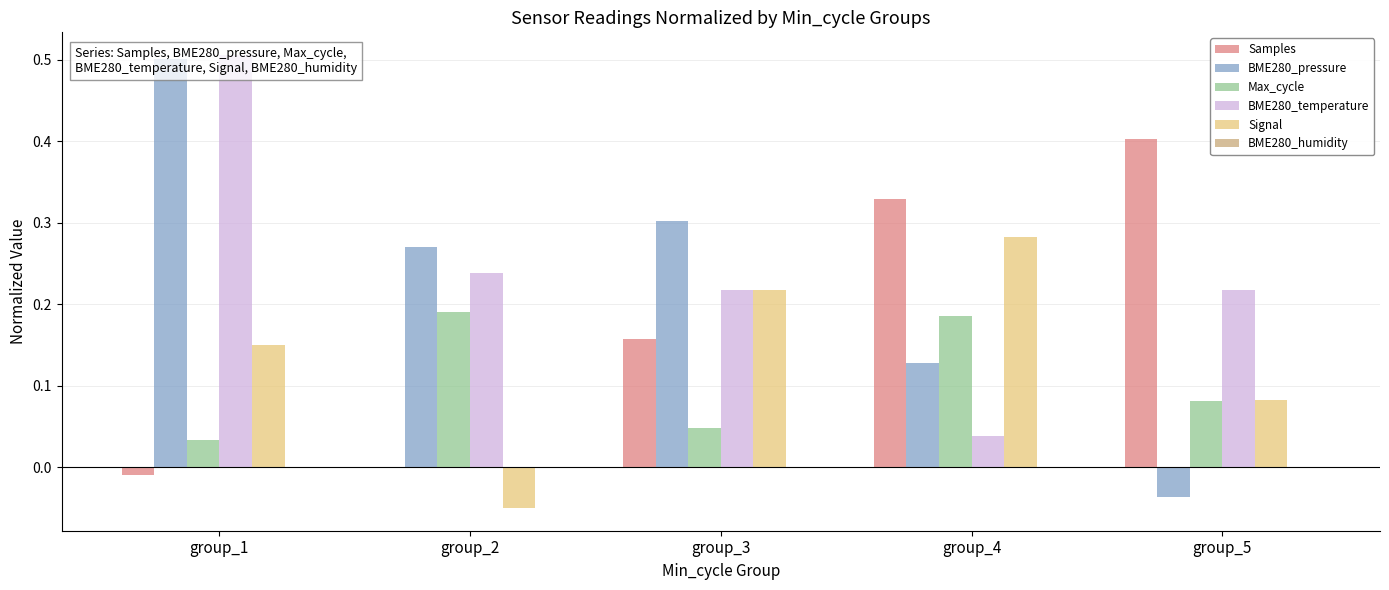

How many values in the BME280_pressure series exceed 0?

4